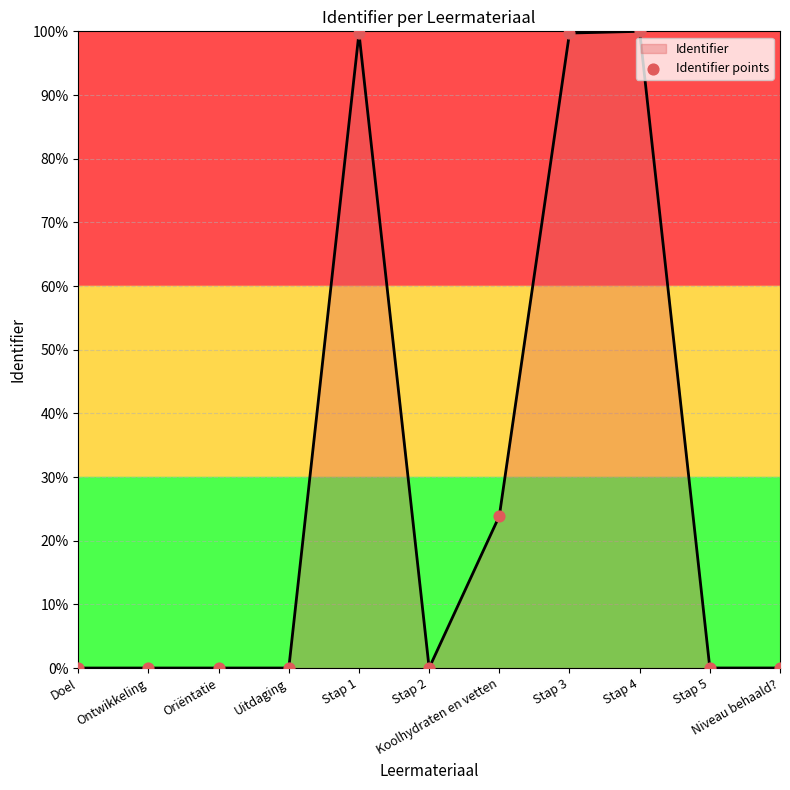

What is the difference between the maximum and minimum values?

100.0